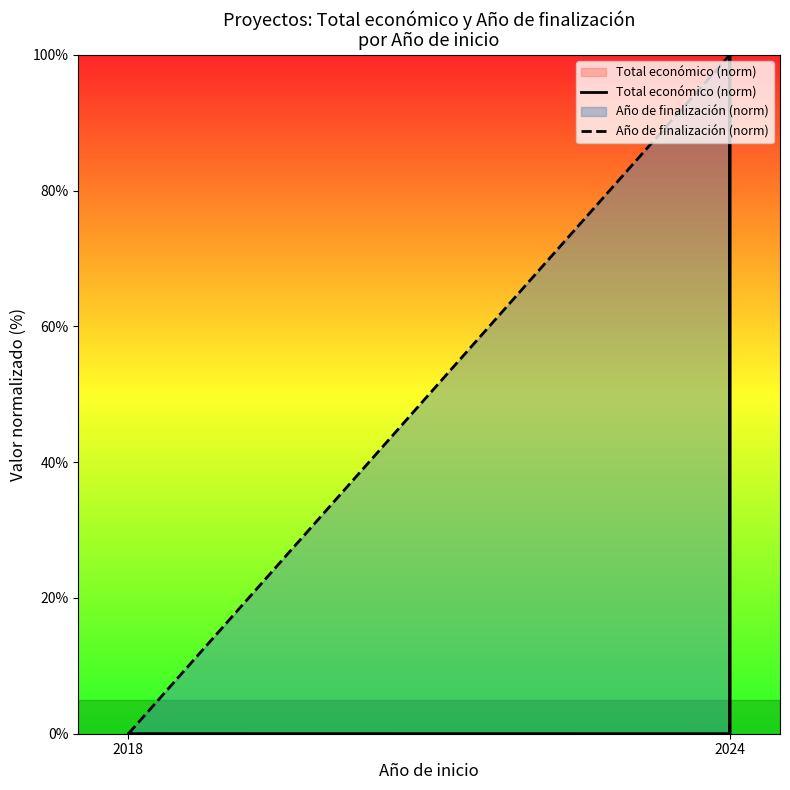

What is the average value of the Año de finalización (norm) series?

80.0